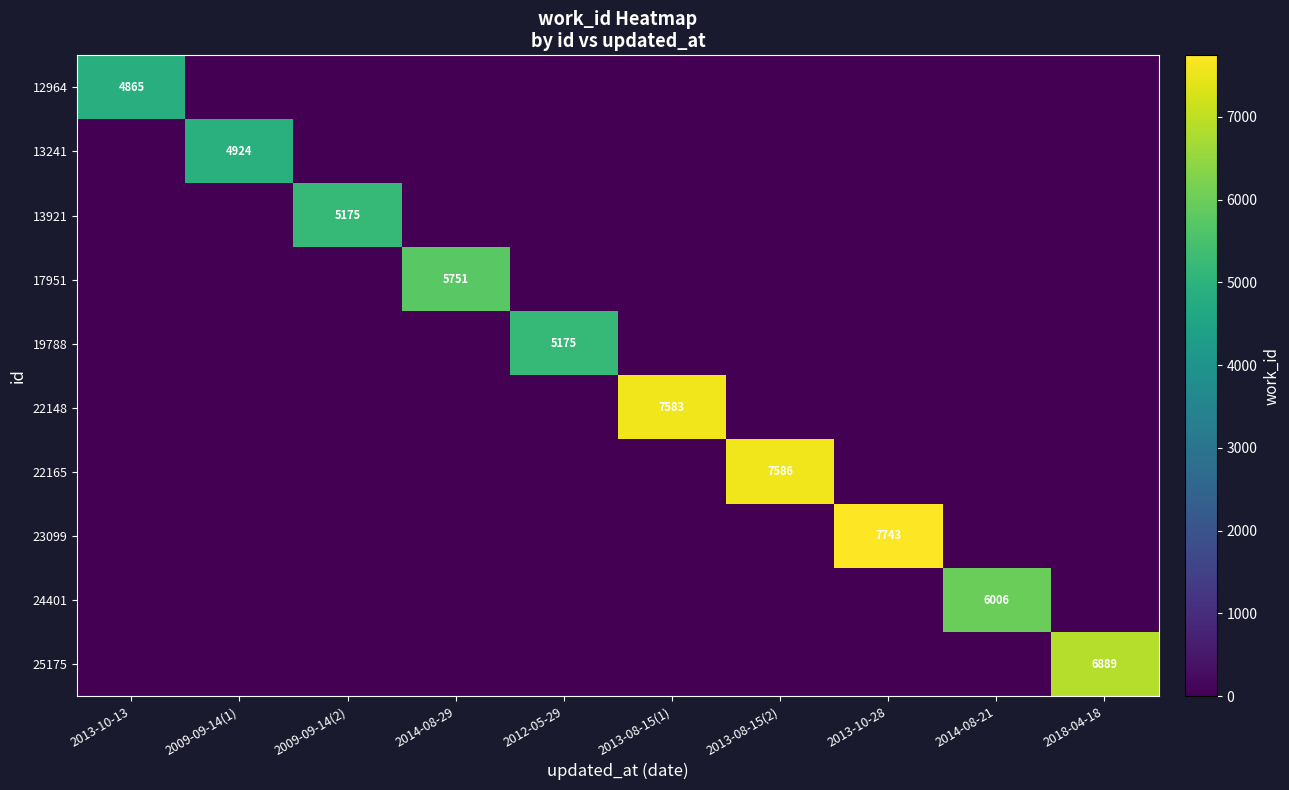

The value of 24401 at 2013-08-15(2) is 4171. True or false?

False